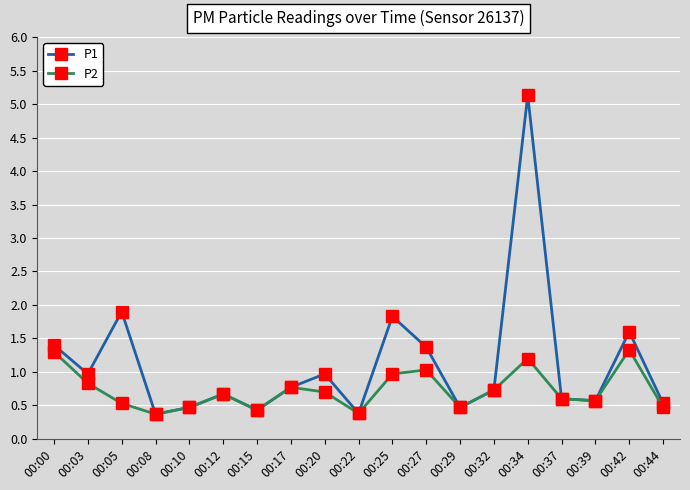

What is the greatest value displayed?

5.1